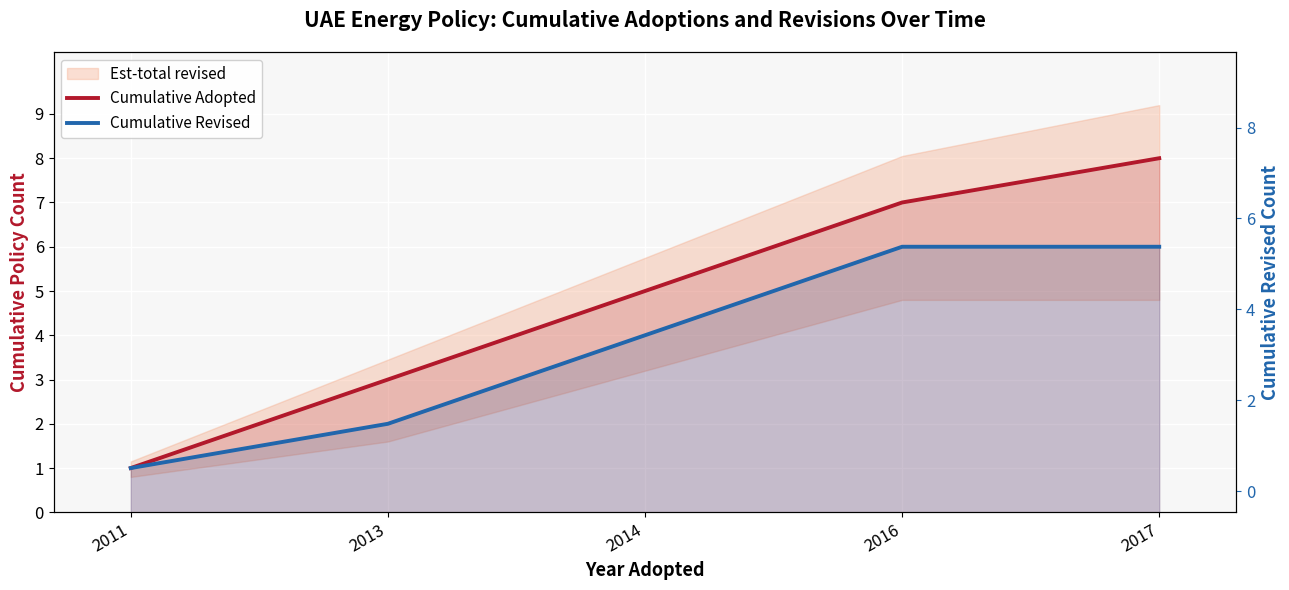

The value of Cumulative Revised at 2016 is 6. True or false?

True